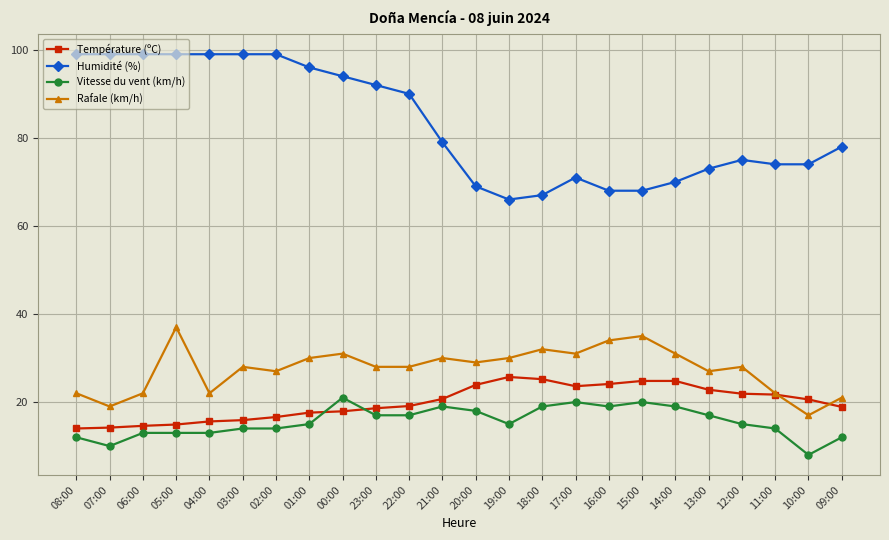

True or false: Vitesse du vent (km/h) has a value of 15.0 at 01:00.

True